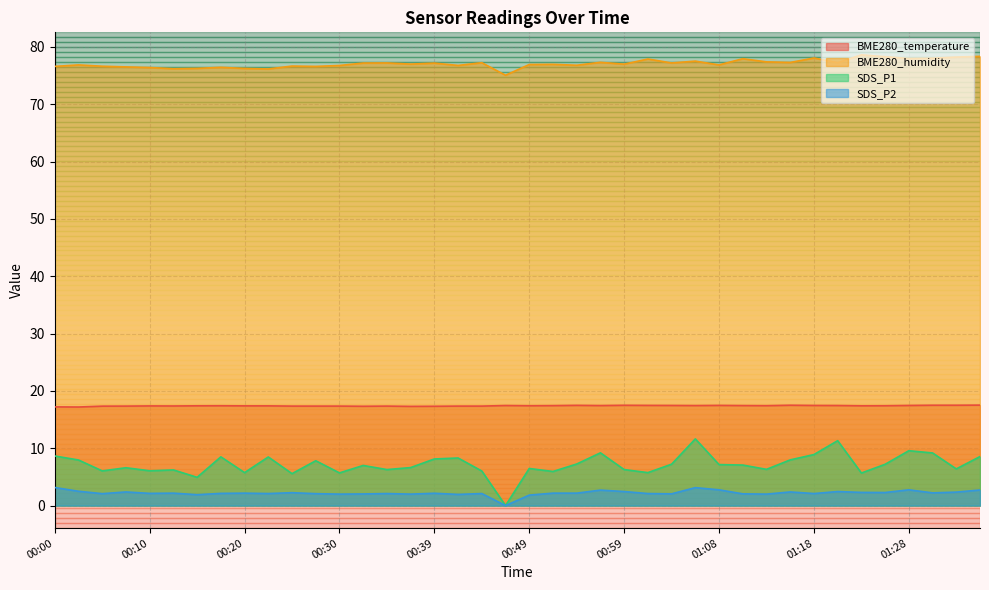

What is the lowest value of the BME280_humidity series?

75.0